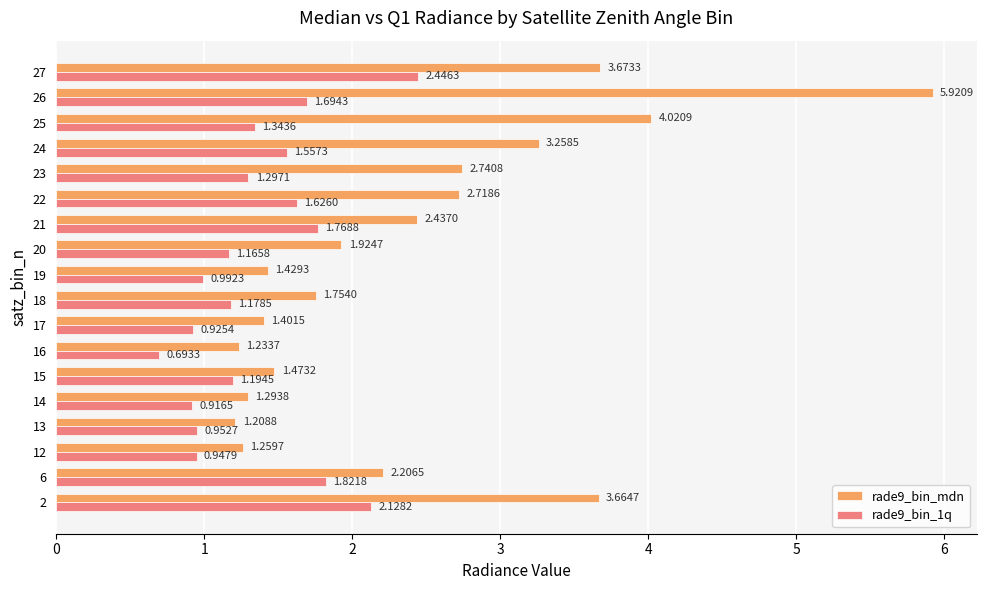

What are all the series names shown in the legend?

rade9_bin_mdn, rade9_bin_1q